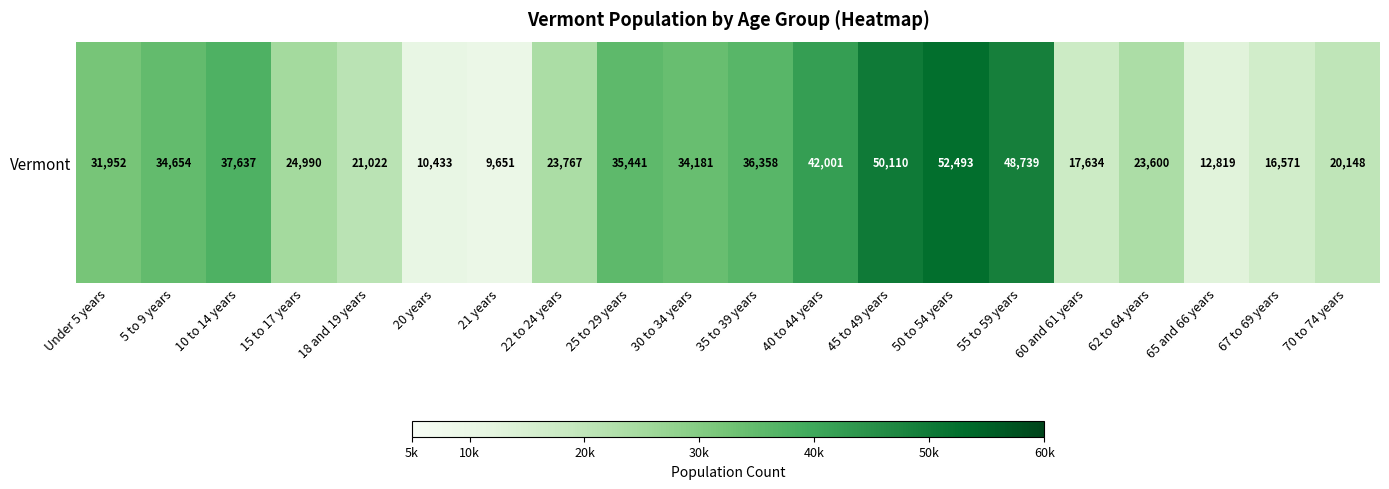

What is the greatest value displayed?

52493